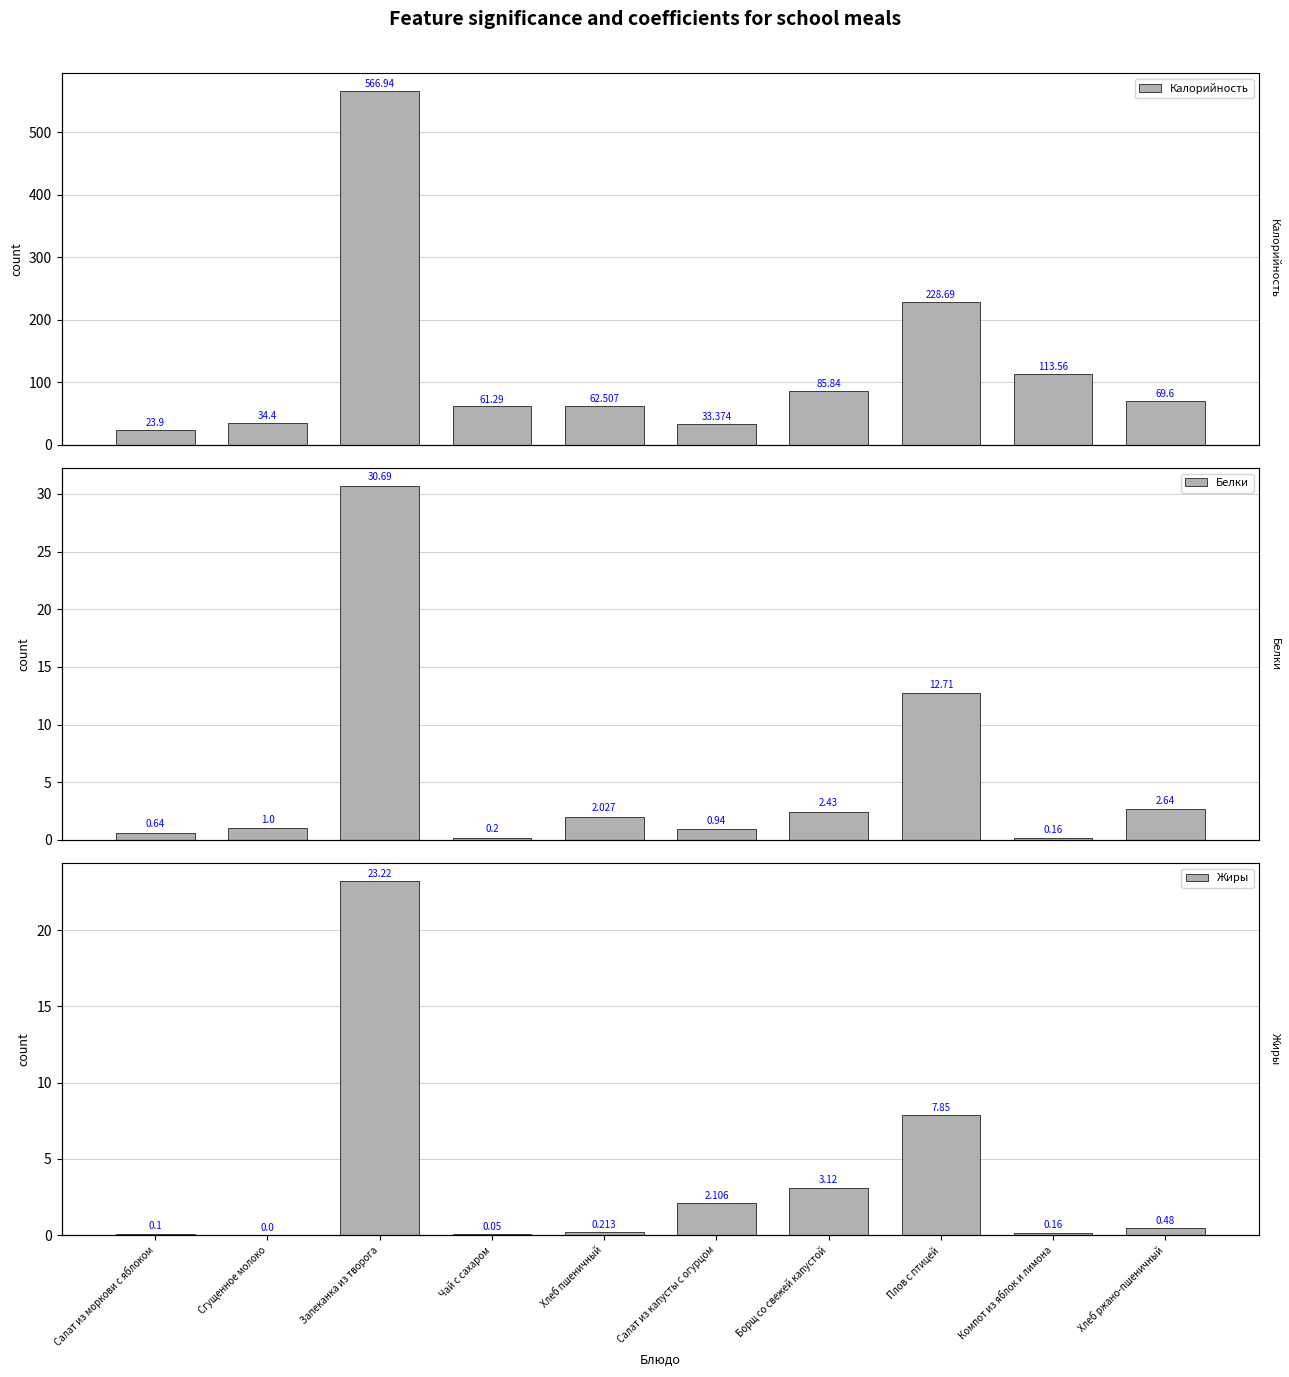

Which category has the highest value in the Калорийность series?

Запеканка из творога